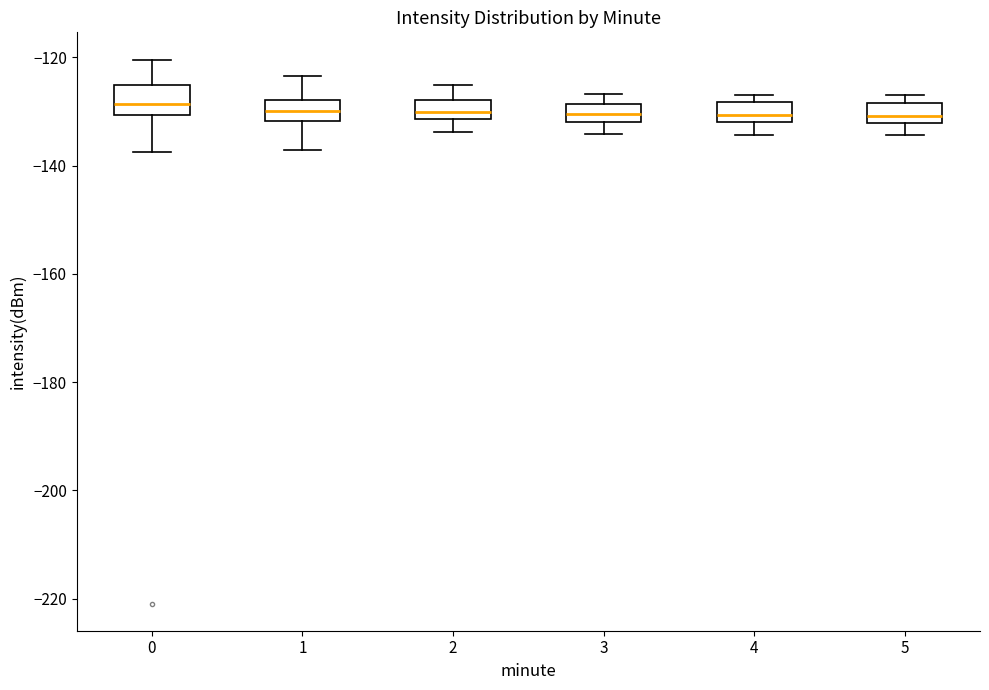

Reading left to right, transcribe this box plot: for each box, give where its median line is, the range the box spans, and where its two whiskers end, as read against the y-axis. The values are not printed on the chart, so give them approximately, as read against the axis.

0: median -128, box -130 to -126, whiskers -138 to -120
1: median -130, box -132 to -128, whiskers -138 to -124
2: median -130, box -132 to -128, whiskers -134 to -126
3: median -130, box -132 to -128, whiskers -134 to -126
4: median -130, box -132 to -128, whiskers -134 to -126
5: median -130, box -132 to -128, whiskers -134 to -126